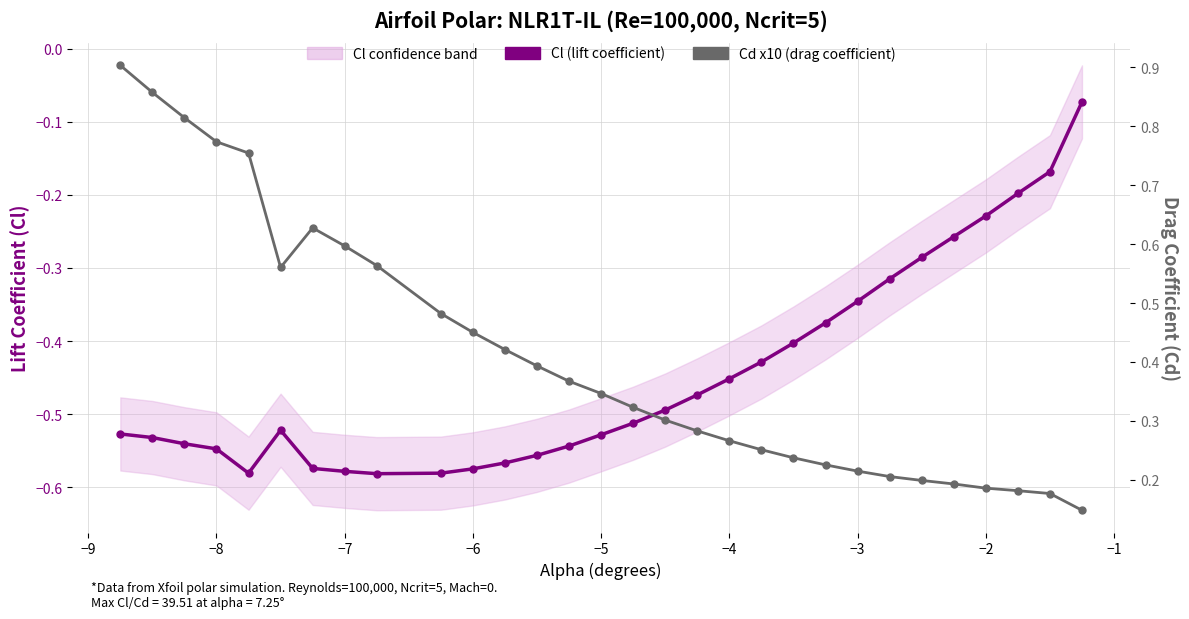

The Cl (lift coefficient) series shows -0.1 at 13. True or false?

False